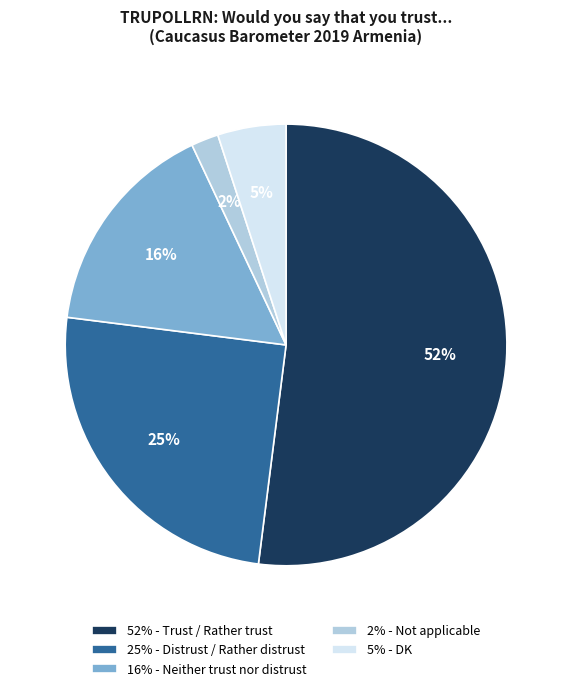

Which has a higher value, 16% - Neither trust nor distrust or 2% - Not applicable?

16% - Neither trust nor distrust